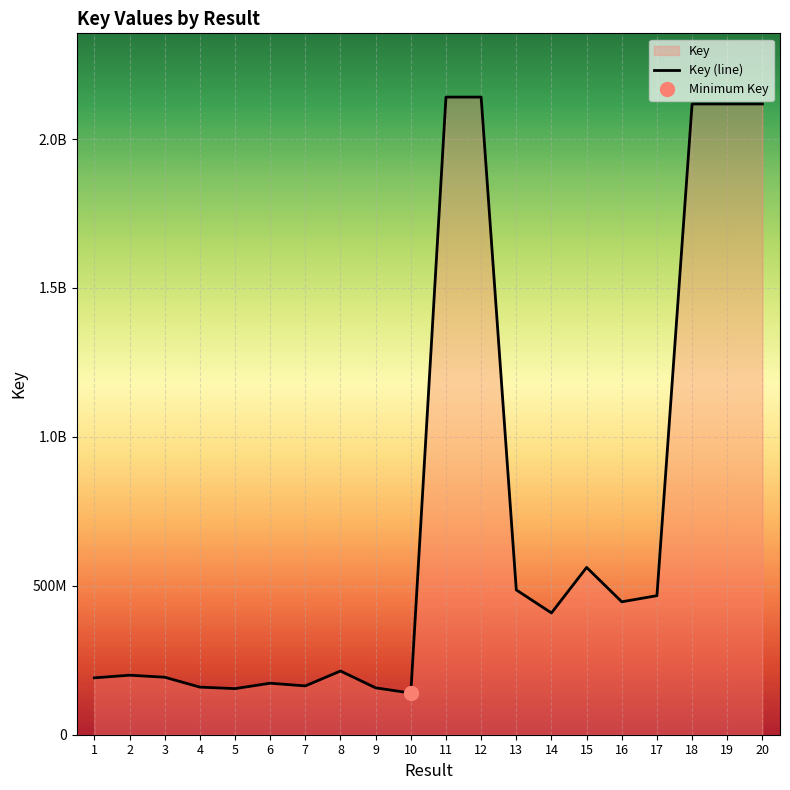

How many interior local valleys (lower than both neighbors) does the data have?

5